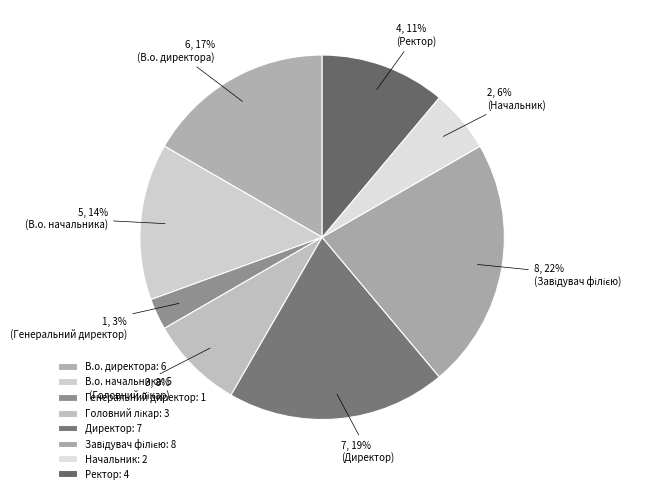

To the nearest percent, what is the difference between the Ректор and Завідувач філією slice percentages?

11%